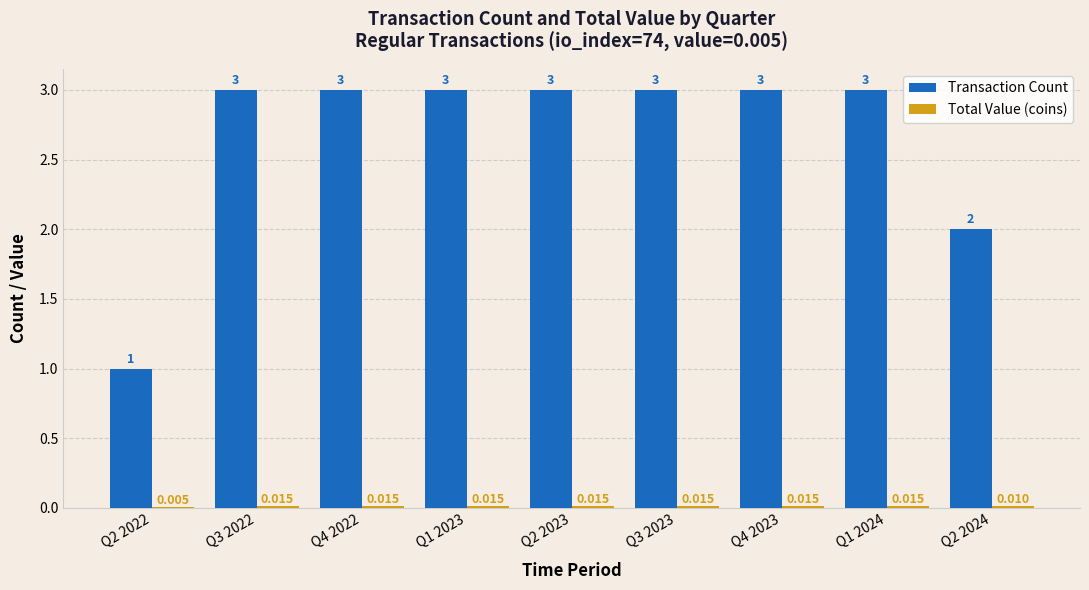

At which category is the sum across all series the highest?

Q3 2022